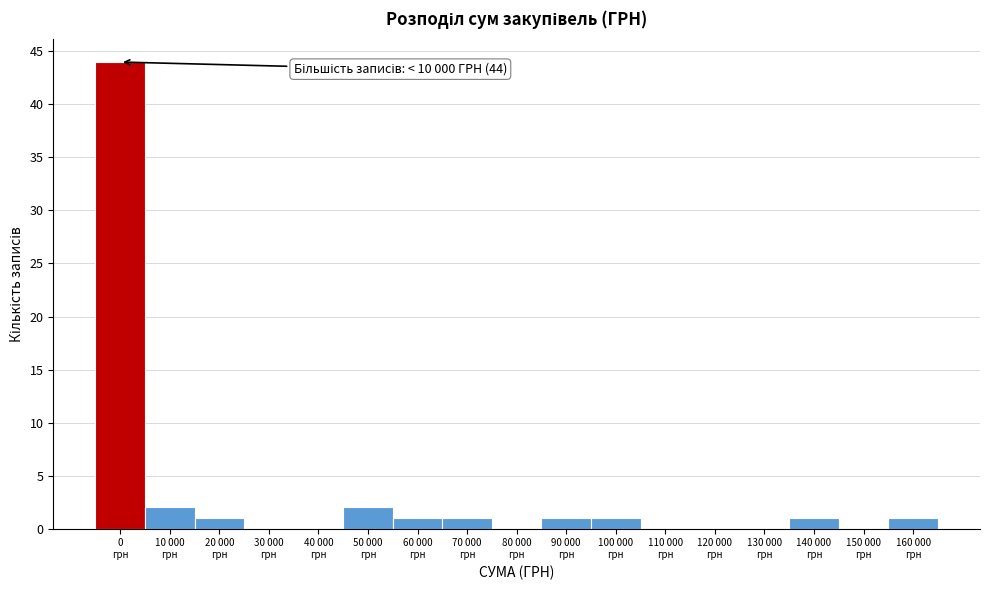

What is the greatest value displayed?

44